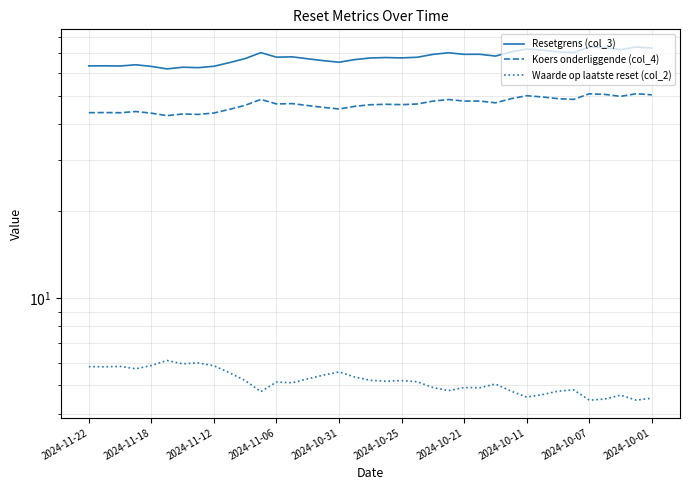

True or false: Waarde op laatste reset (col_2) has more than 2 points higher than both neighbors.

True